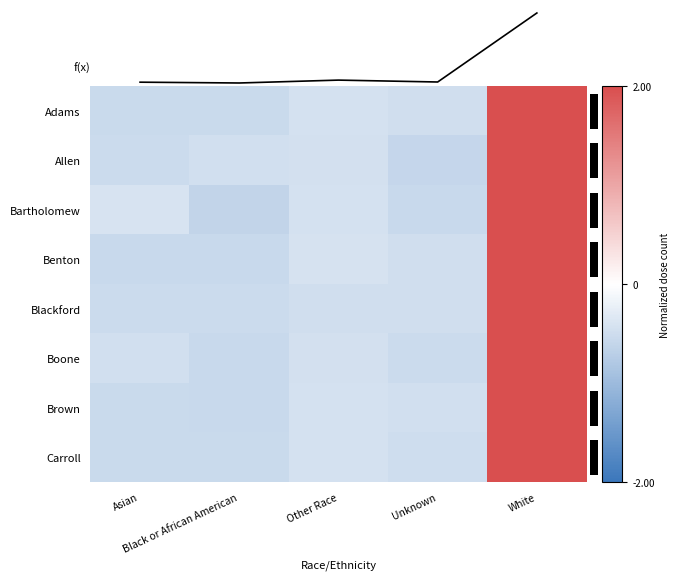

At which category is the sum across all series the highest?

White